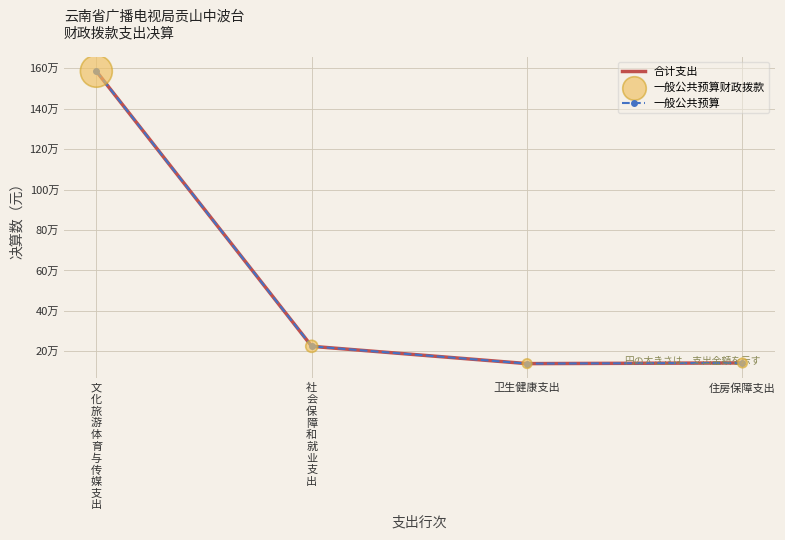

Is the value of 一般公共预算 at 卫生健康支出 greater than the value of 合计支出 at 文
化
旅
游
体
育
与
传
媒
支
出?

No